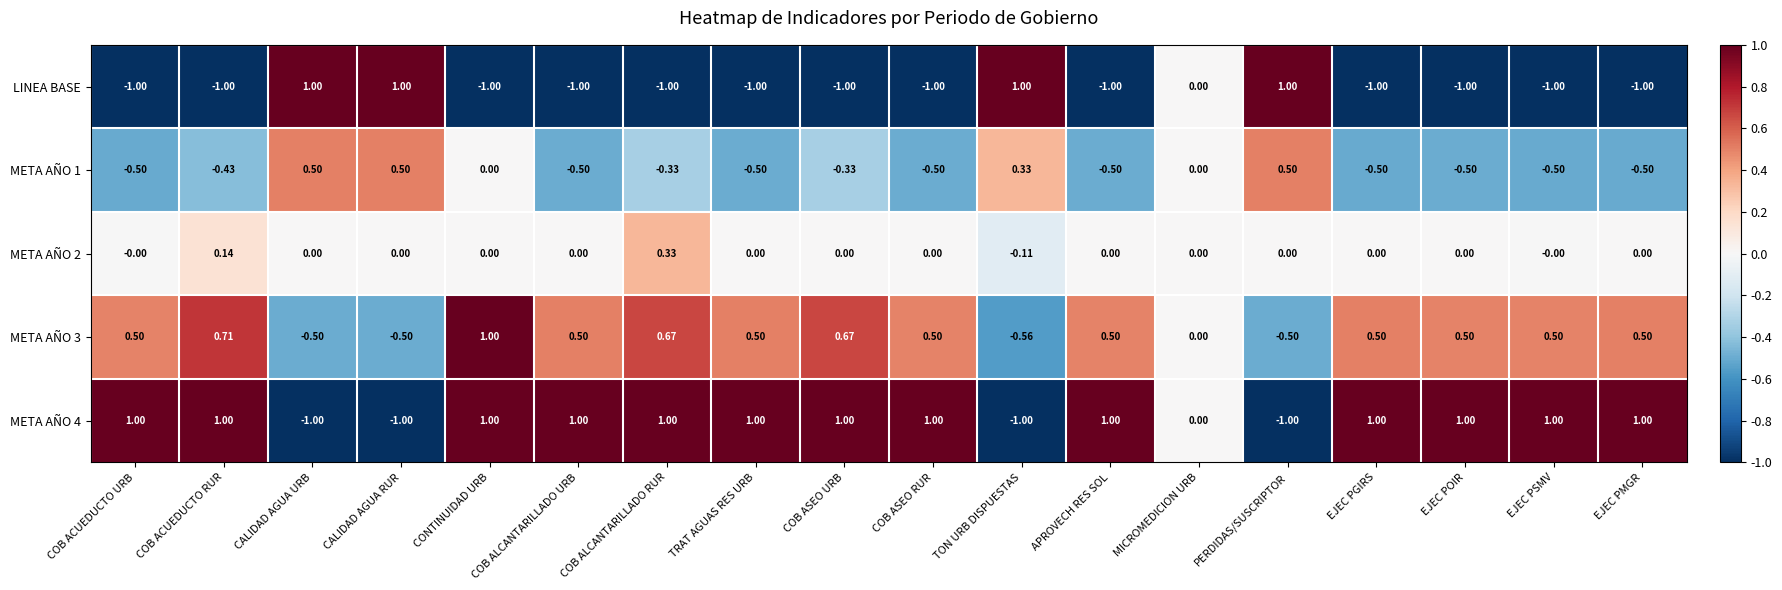

Where is LINEA BASE nearest to the value 0?

MICROMEDICION URB